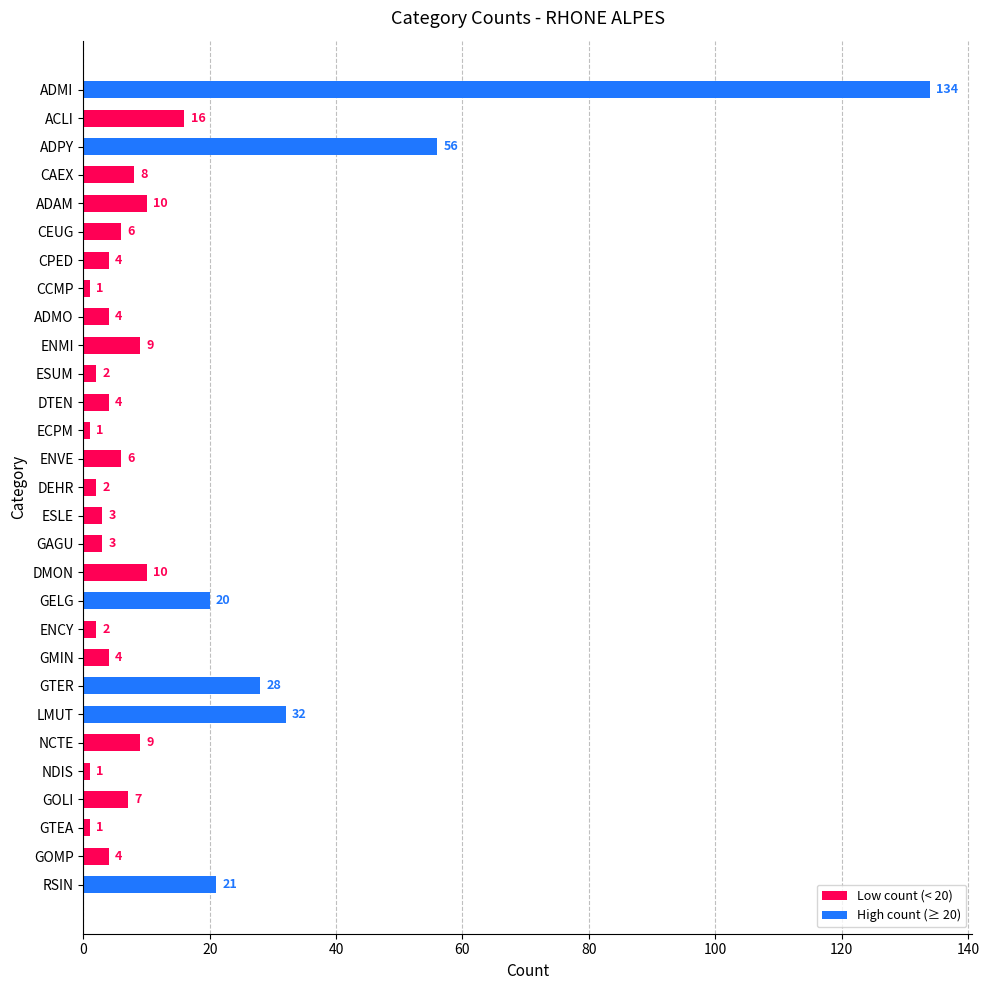

What is the sum of all values?

408